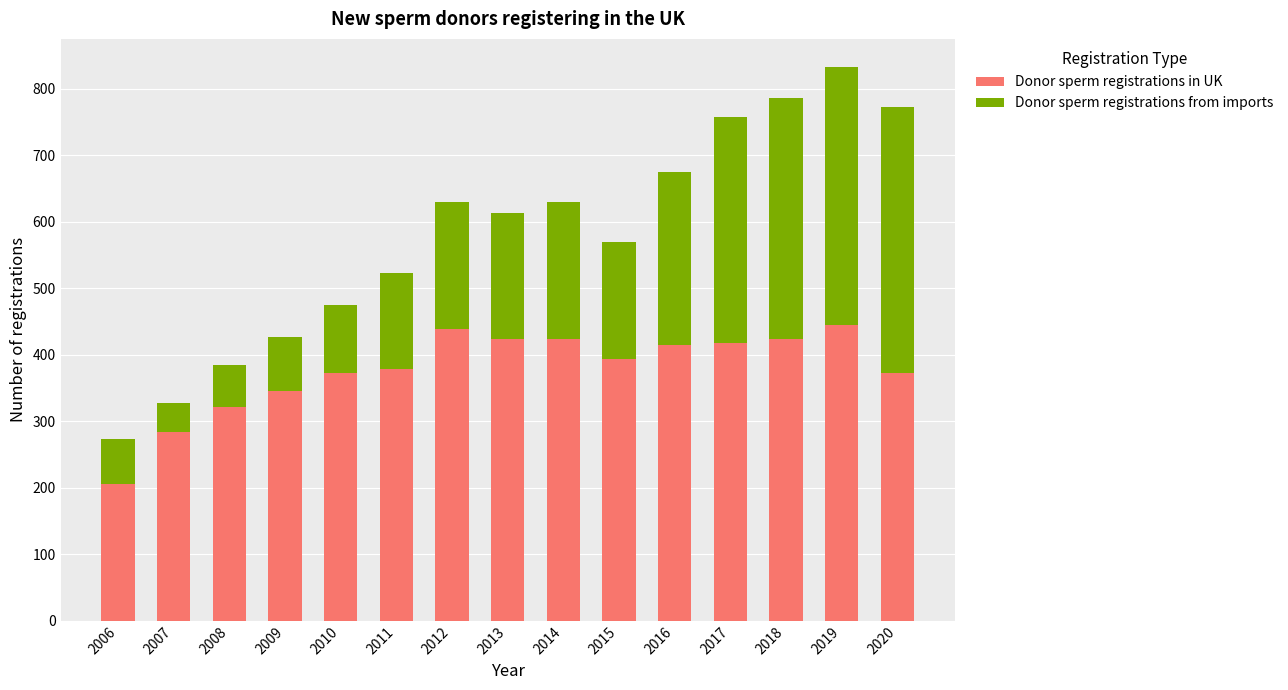

At which label does Donor sperm registrations in UK reach its minimum?

2006